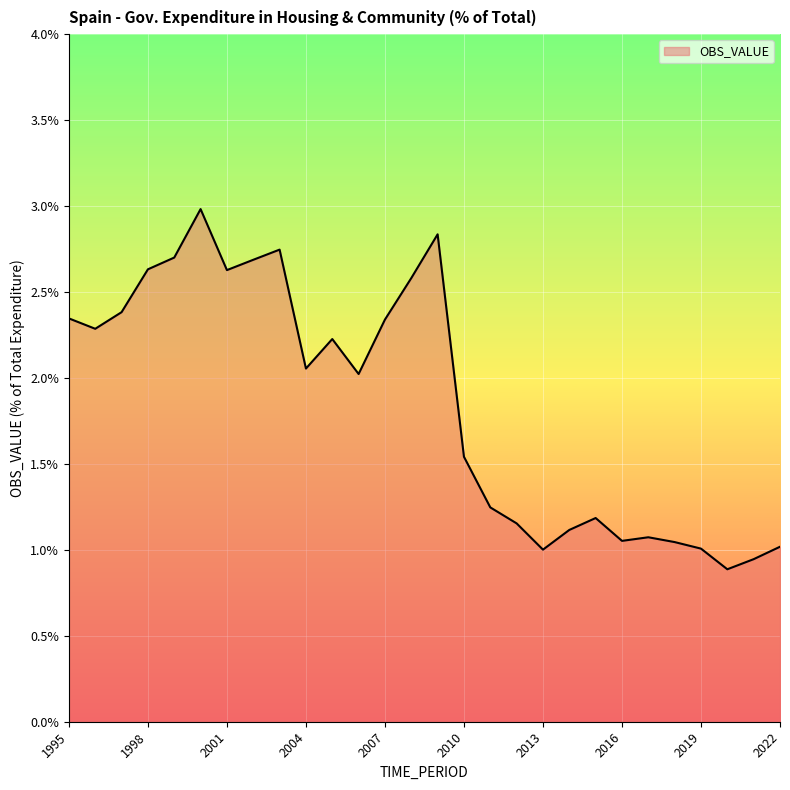

What is the greatest value displayed?

3.0